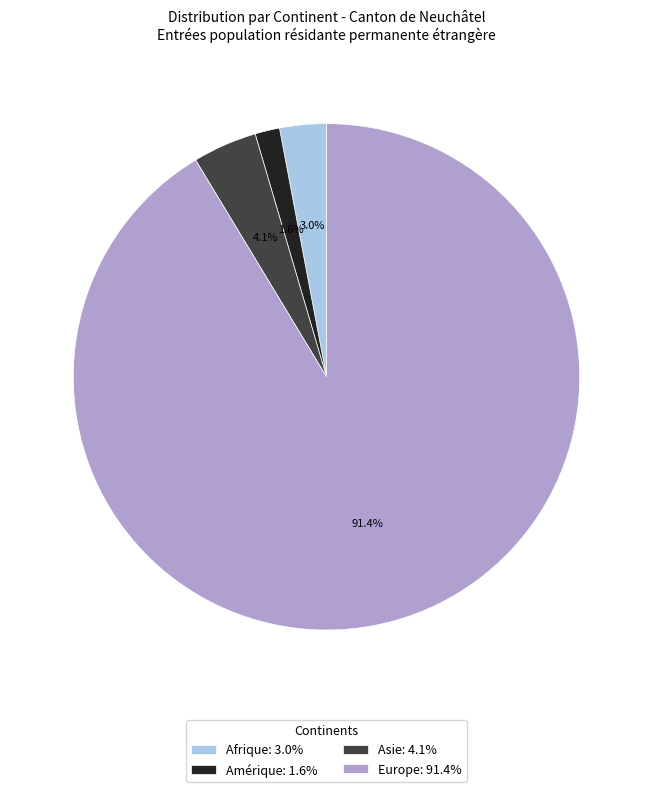

How many slices are in this pie chart?

4